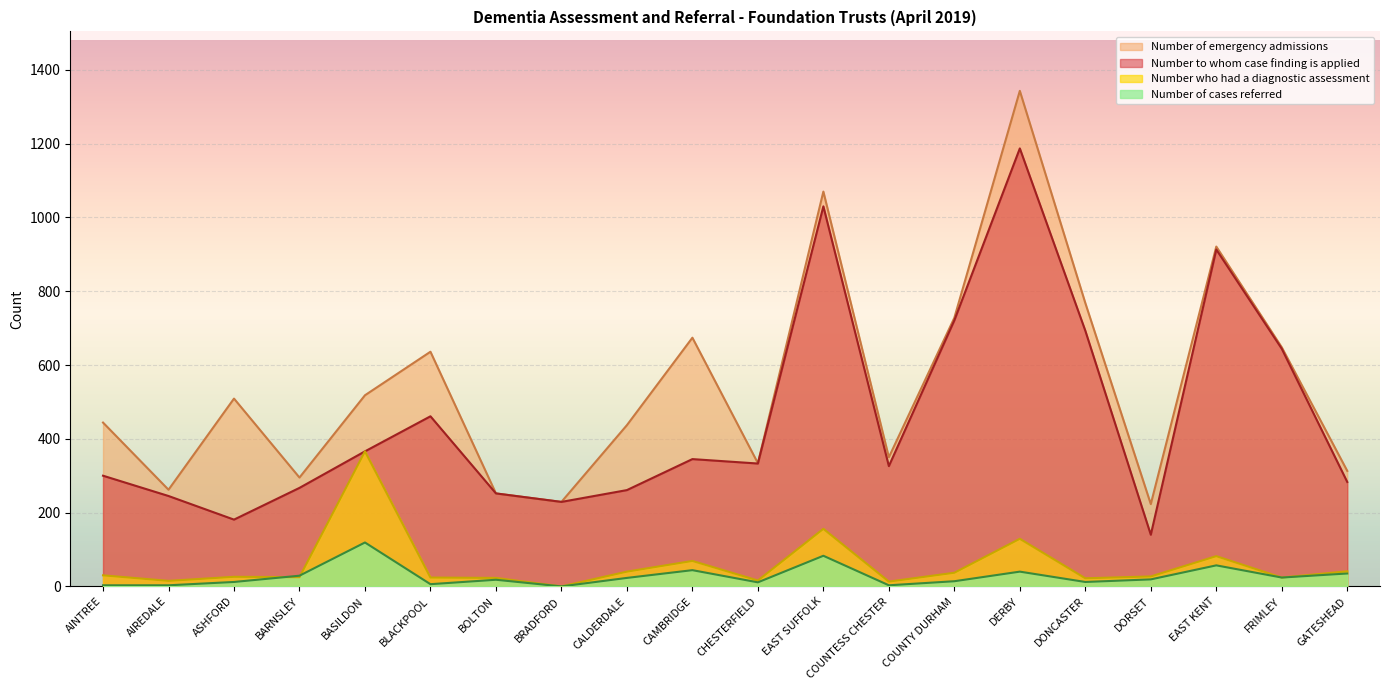

List the labels in order of Number of cases referred value, smallest first.

BRADFORD, AINTREE, AIREDALE, COUNTESS CHESTER, BLACKPOOL, CHESTERFIELD, ASHFORD, DONCASTER, COUNTY DURHAM, BOLTON, DORSET, CALDERDALE, FRIMLEY, BARNSLEY, GATESHEAD, DERBY, CAMBRIDGE, EAST KENT, EAST SUFFOLK, BASILDON